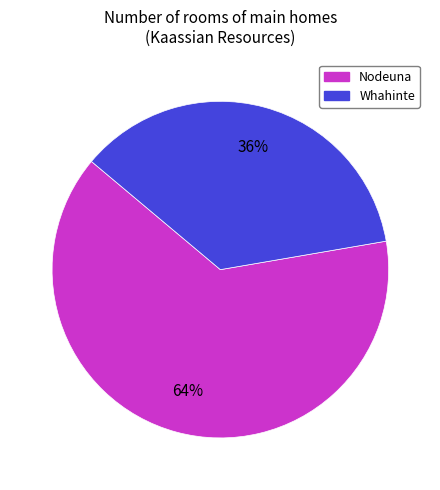

Is it true that Whahinte is 36% of the pie?

True